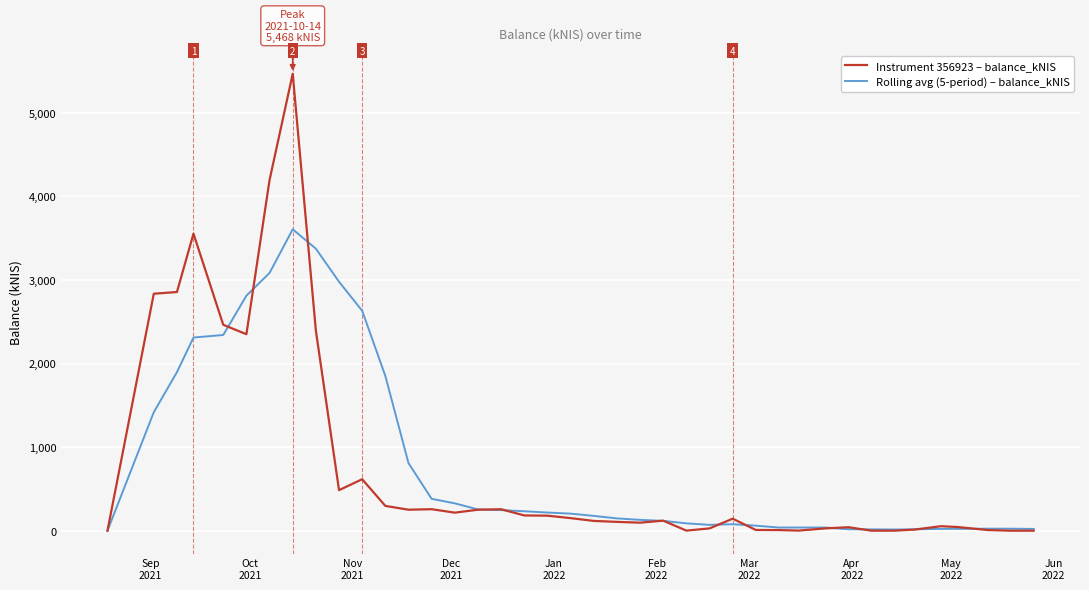

Is this an area chart (filled region under the line)?

No